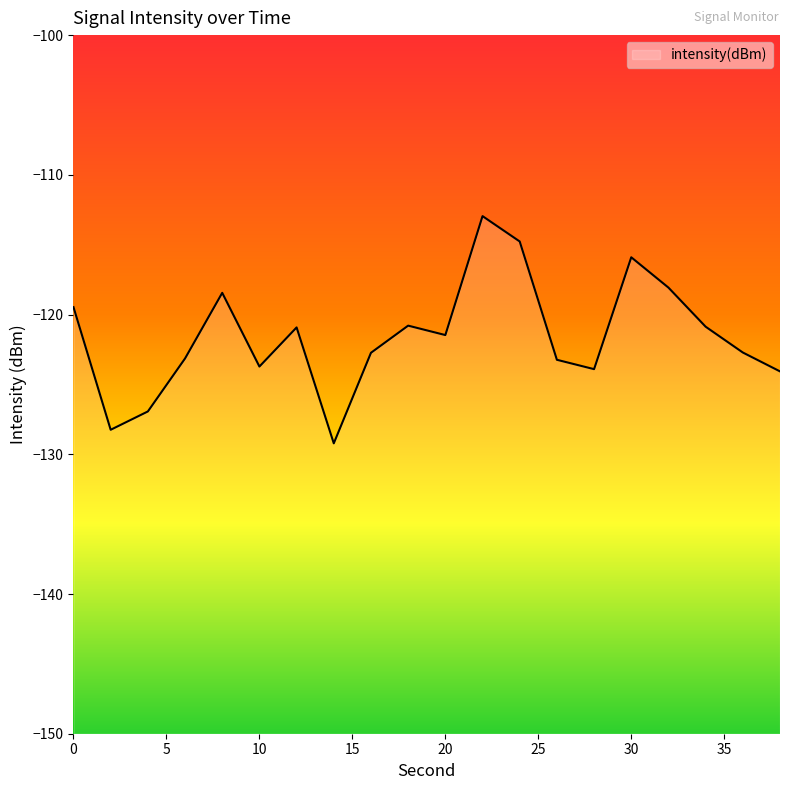

Reading left to right, what are all the values shown in this chart?

-119.5	-128.2	-126.9	-123.1	-118.4	-123.7	-120.9	-129.2	-122.7	-120.8	-121.5	-113.0	-114.8	-123.2	-123.9	-115.9	-118.1	-120.9	-122.7	-124.1